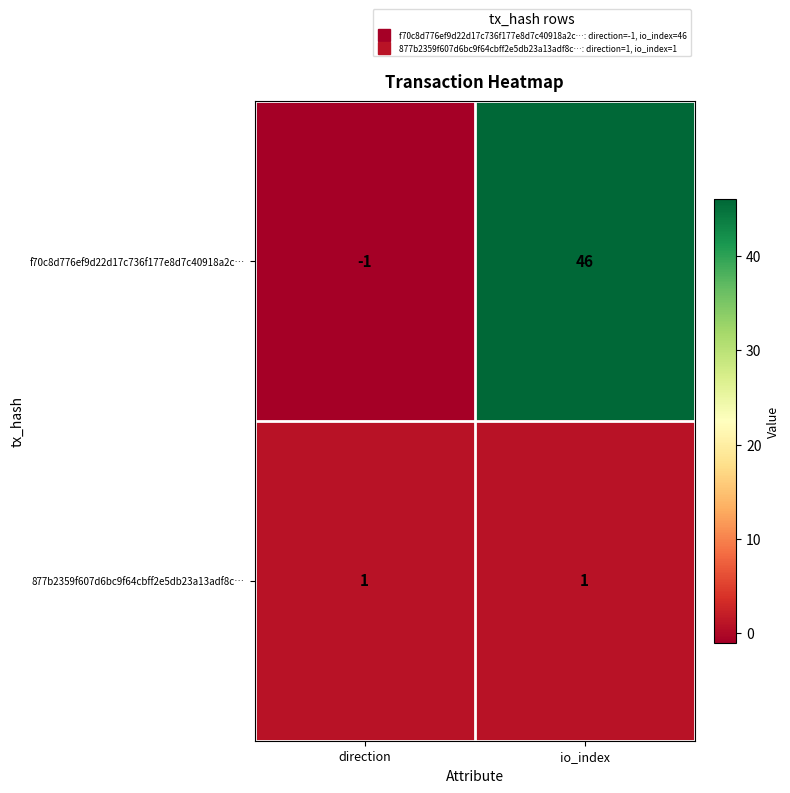

Which series has the widest spread of values?

f70c8d776ef9d22d17c736f177e8d7c40918a2c…